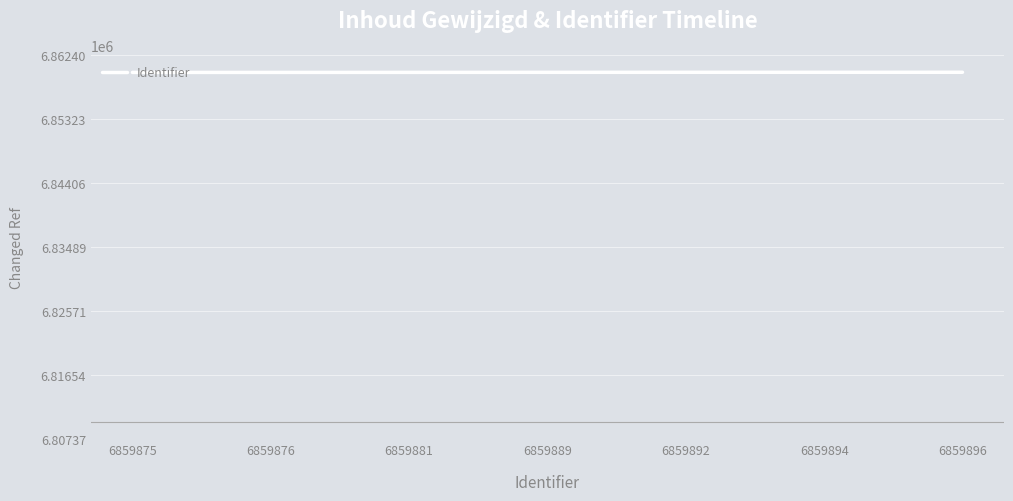

What is the change in value from 6859875 to 6859889?

+14